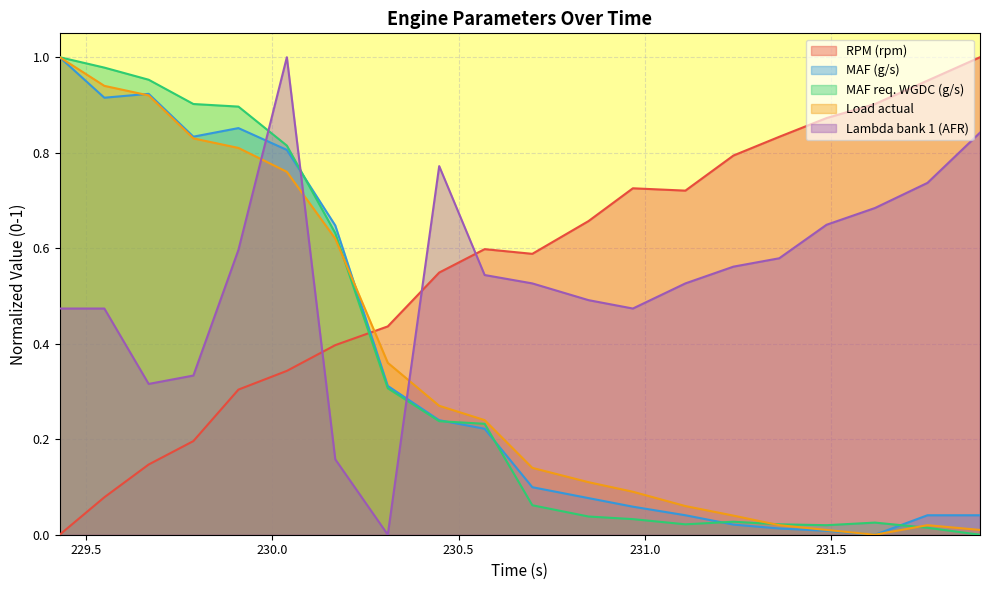

Which series has the largest total across all categories?

RPM (rpm)